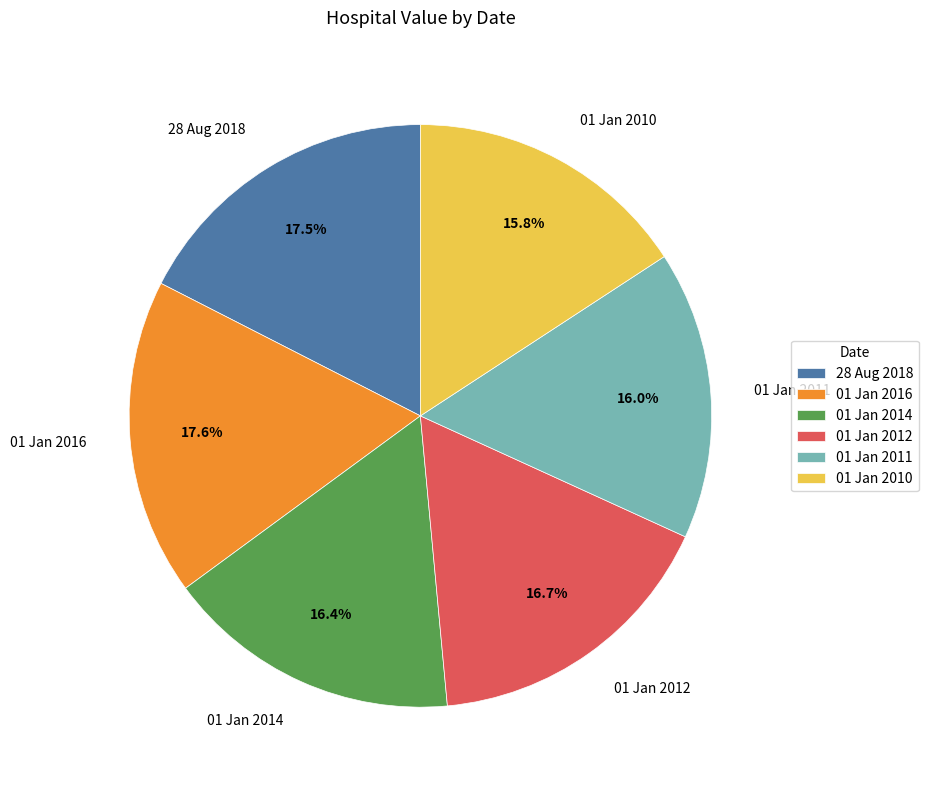

To the nearest percent, what portion does 01 Jan 2011 represent?

16%